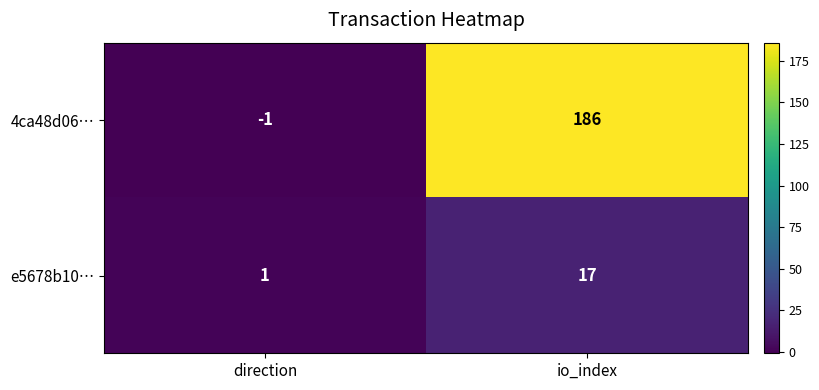

Reading left to right, what are all the values shown in this chart?

4ca48d06…: direction=-1	io_index=186
e5678b10…: direction=1	io_index=17